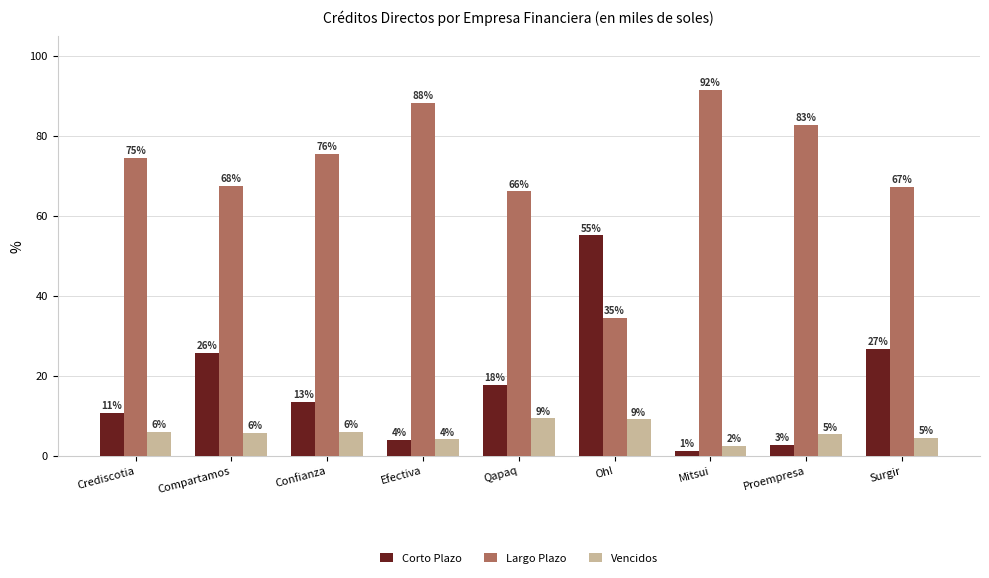

Is the value of Vencidos at Efectiva greater than the value of Largo Plazo at Surgir?

No